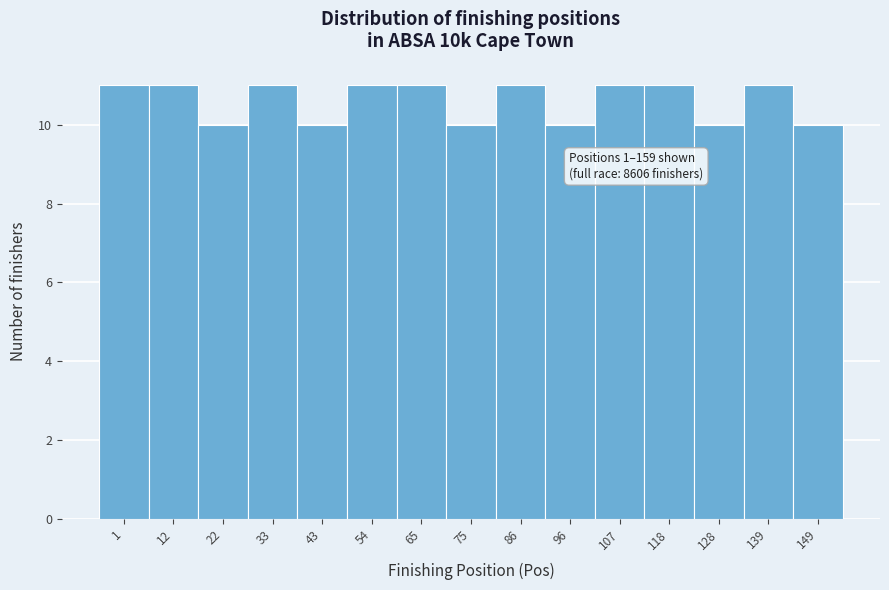

Reading left to right, what are all the values shown in this chart?

11	11	10	11	10	11	11	10	11	10	11	11	10	11	10